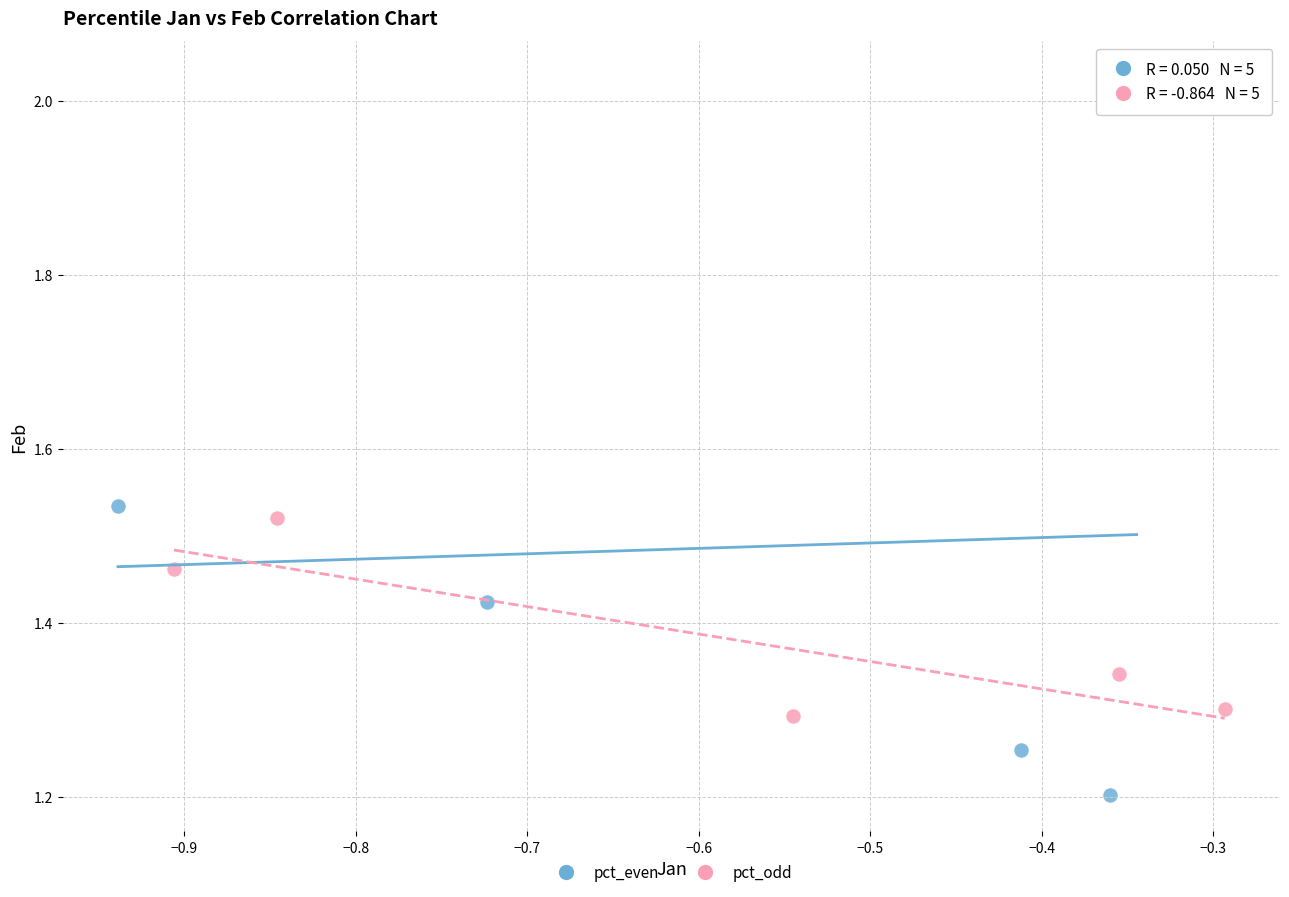

Which series has the largest Y range (max minus min)?

pct_even